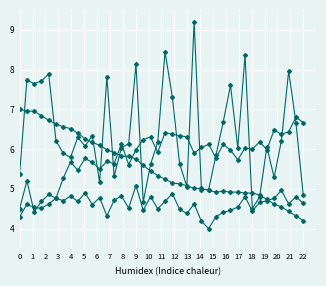

How many lines are shown in the chart?

4